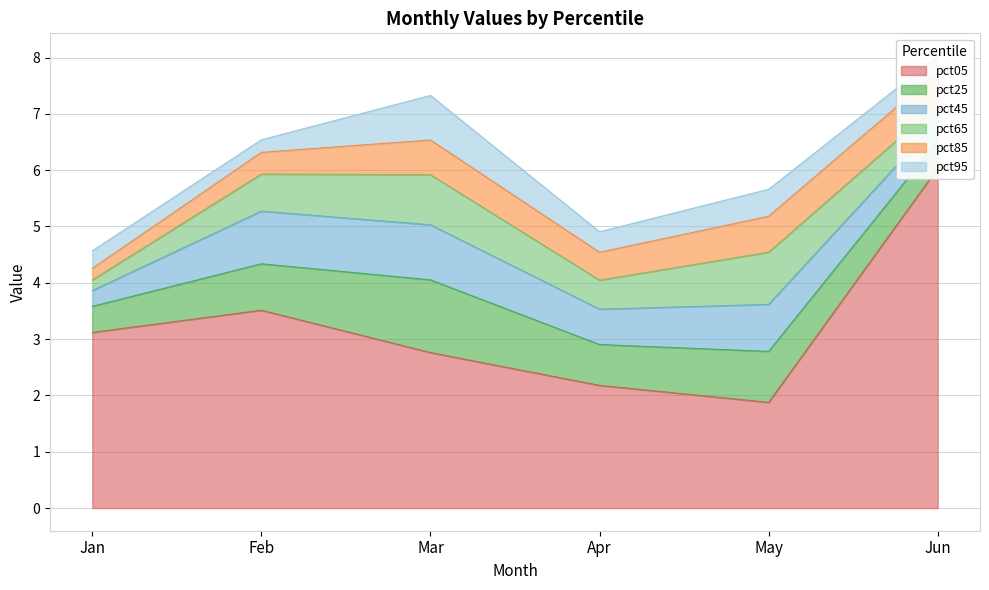

How many times do pct45 and pct95 cross each other?

1